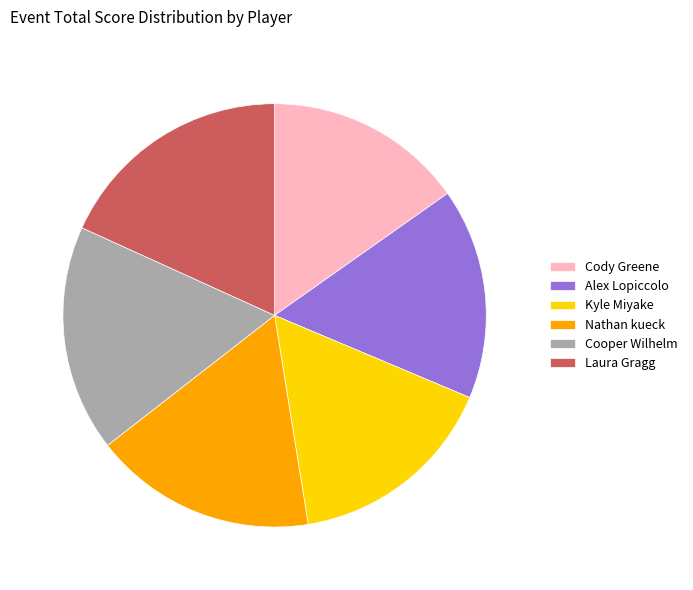

Approximately how many times larger is the value at Alex Lopiccolo compared to Nathan kueck?

0.9